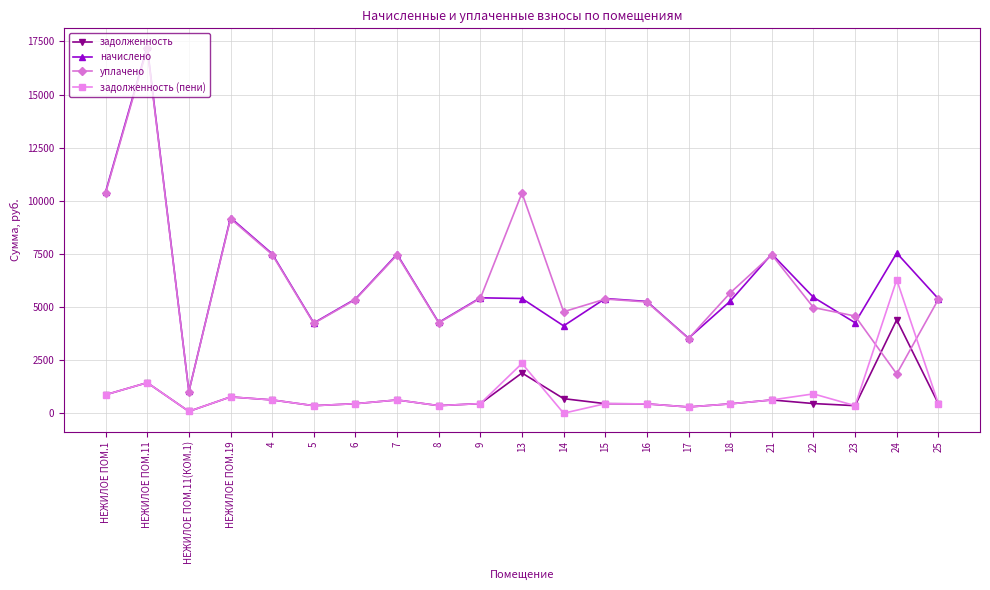

Which series has the largest range (max minus min)?

начислено